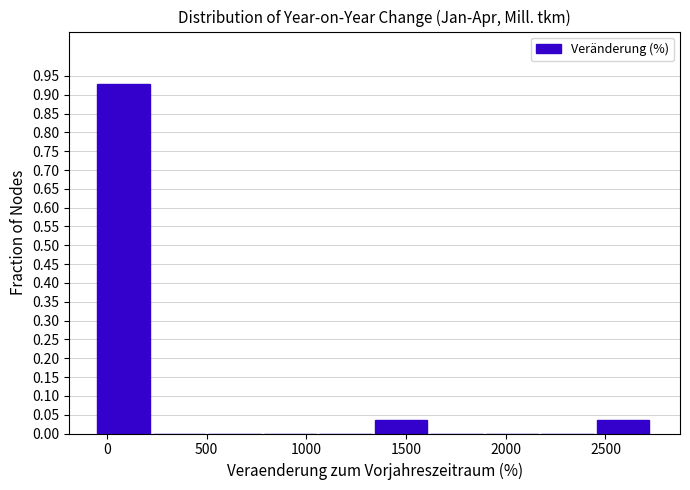

Reading left to right, transcribe this chart: for each bar, give the range it covers on the x-axis and its height. Neither the bar edges nor the heights are printed on the chart, so give them approximately, as read against the axes.

-50 to 250: 0.930
250 to 500: 0
500 to 800: 0
800 to 1050: 0
1050 to 1350: 0
1350 to 1600: 0.035
1600 to 1900: 0
1900 to 2200: 0
2200 to 2450: 0
2450 to 2750: 0.035